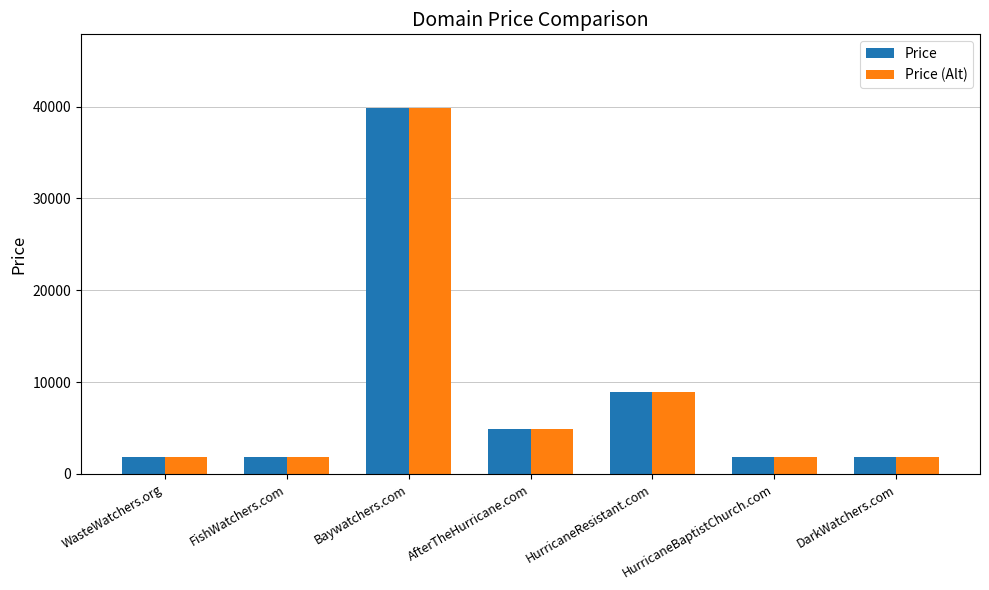

Does the chart contain any negative values?

No